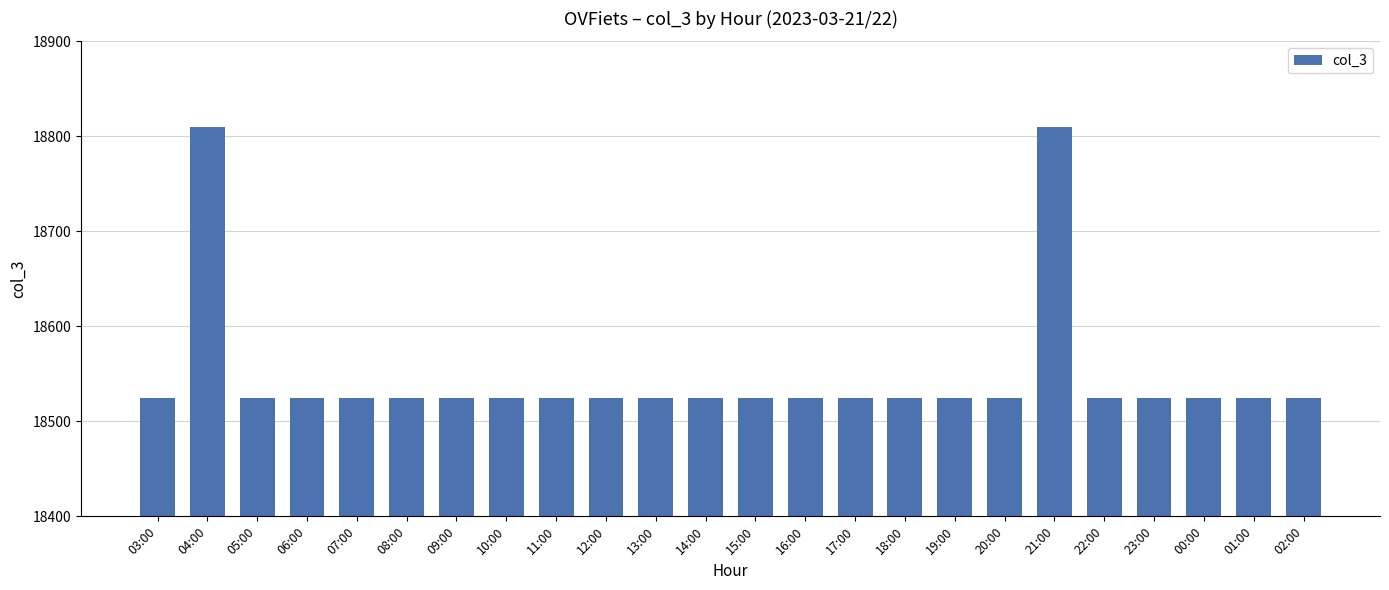

Reading left to right, extract all data points from this chart.

03:00=18525	04:00=18810	05:00=18525	06:00=18525	07:00=18525	08:00=18525	09:00=18525	10:00=18525	11:00=18525	12:00=18525	13:00=18525	14:00=18525	15:00=18525	16:00=18525	17:00=18525	18:00=18525	19:00=18525	20:00=18525	21:00=18810	22:00=18525	23:00=18525	00:00=18525	01:00=18525	02:00=18525